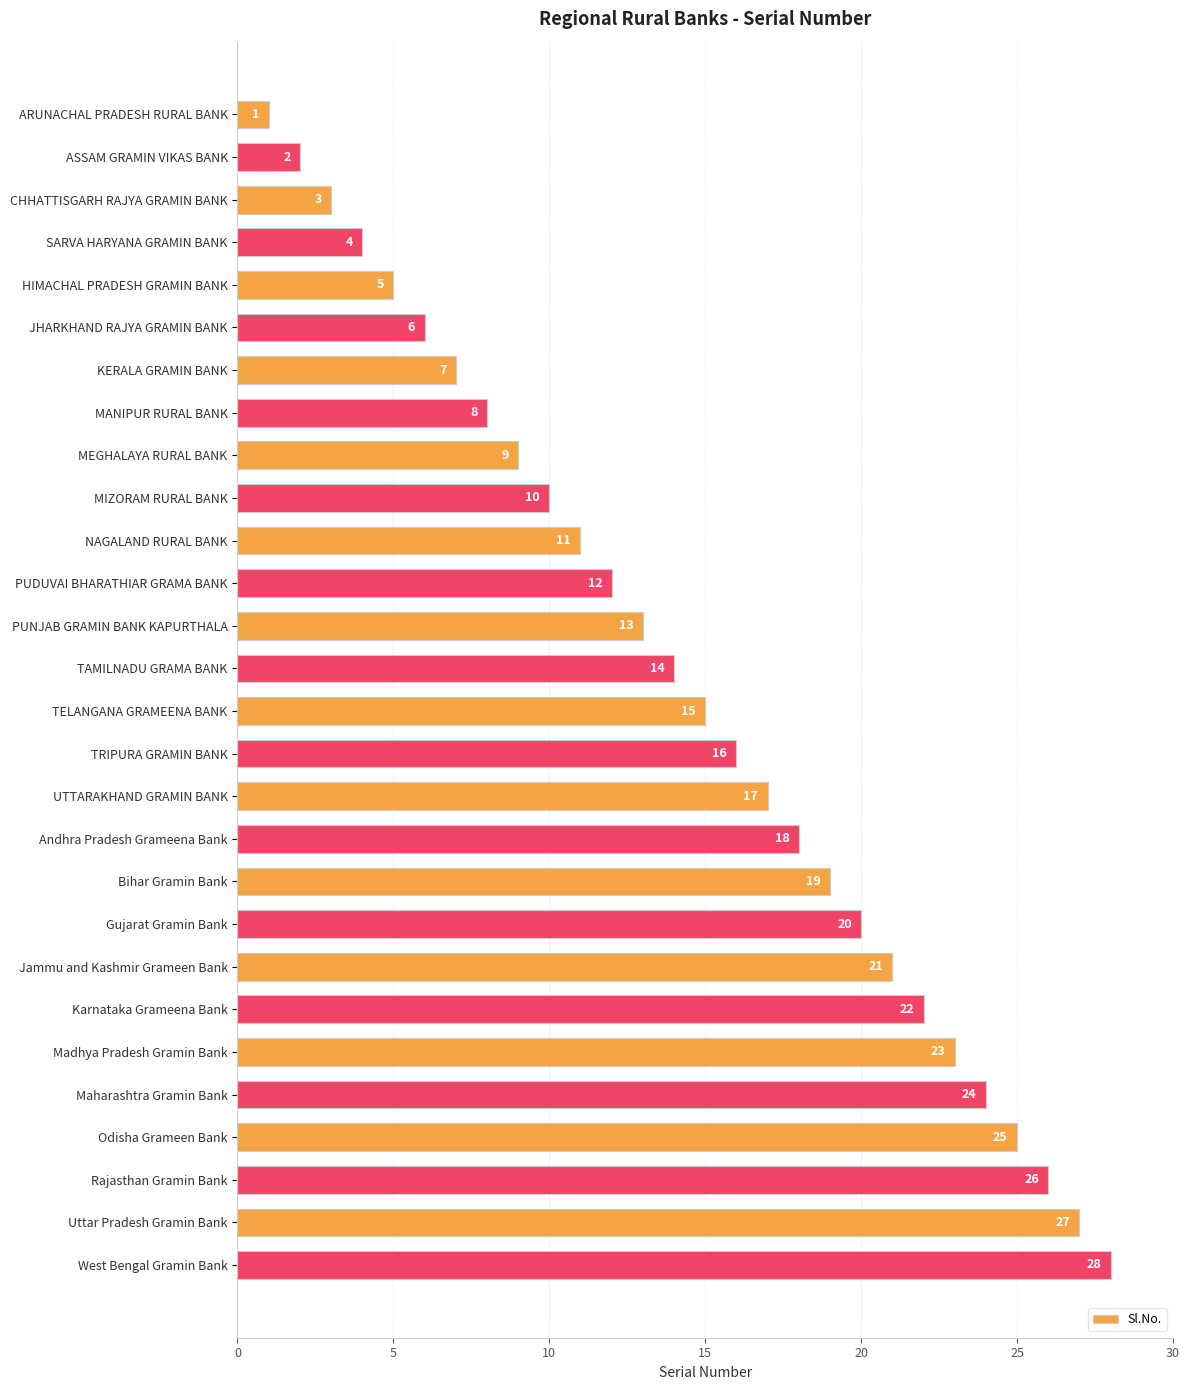

What is the ratio of the value at TRIPURA GRAMIN BANK to the value at MIZORAM RURAL BANK?

1.6